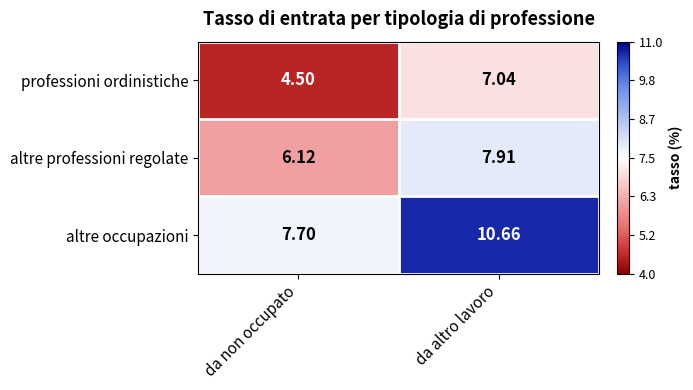

Which category has the highest value across all series?

da altro lavoro